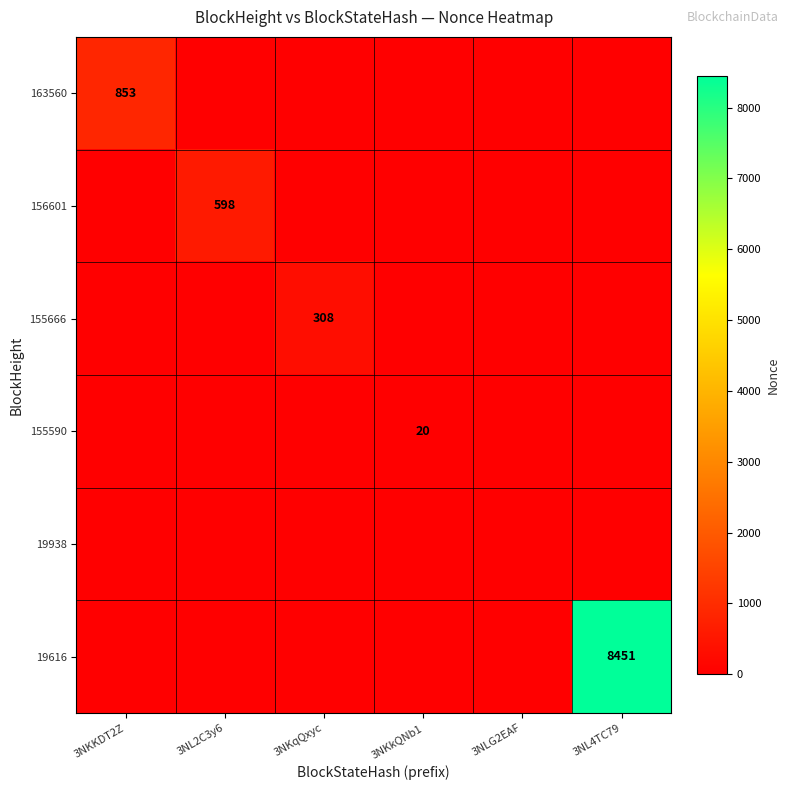

The value of 155666 at 3NKqQxyc is 308. True or false?

True